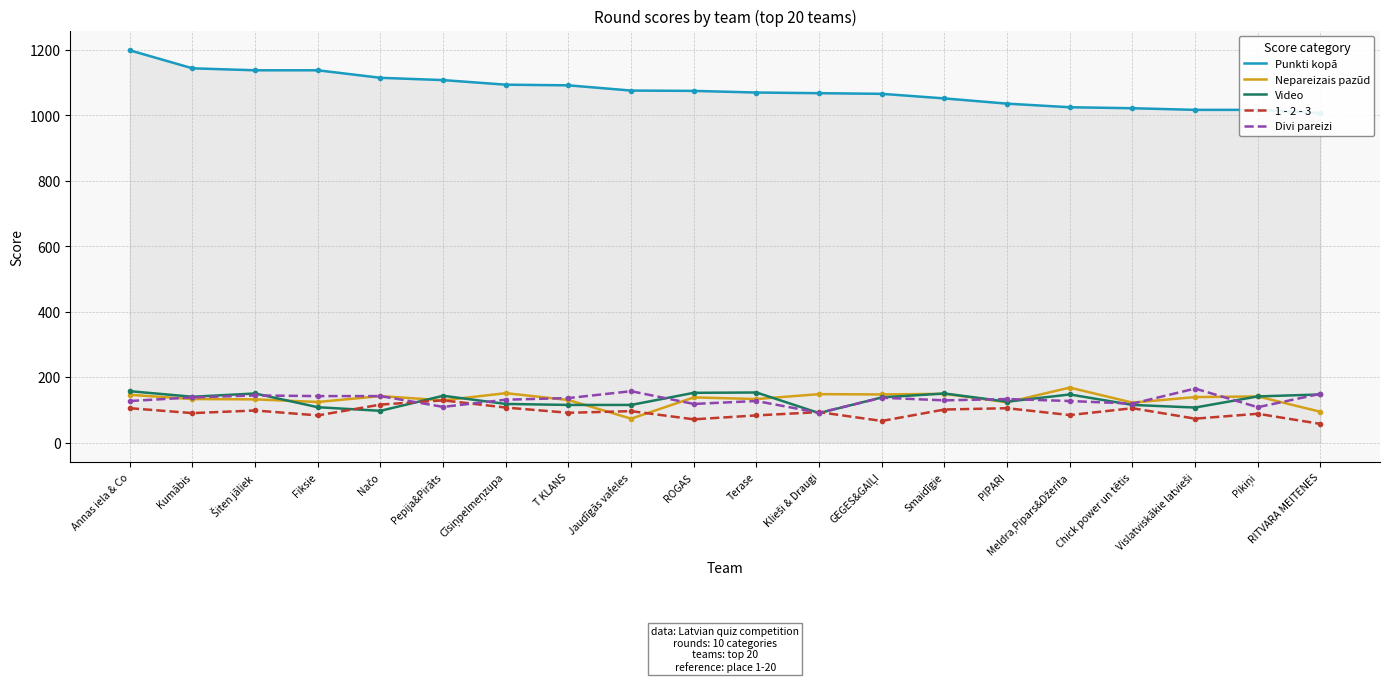

List the series in order of their peak value, lowest first.

1 - 2 - 3, Video, Divi pareizi, Nepareizais pazūd, Punkti kopā